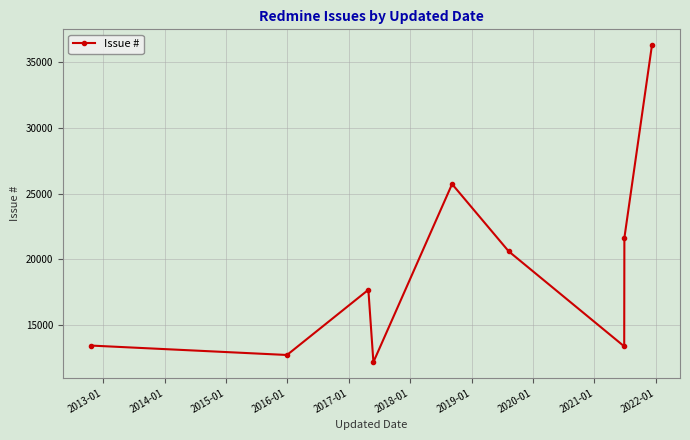

What is the maximum value shown in the chart?

36295